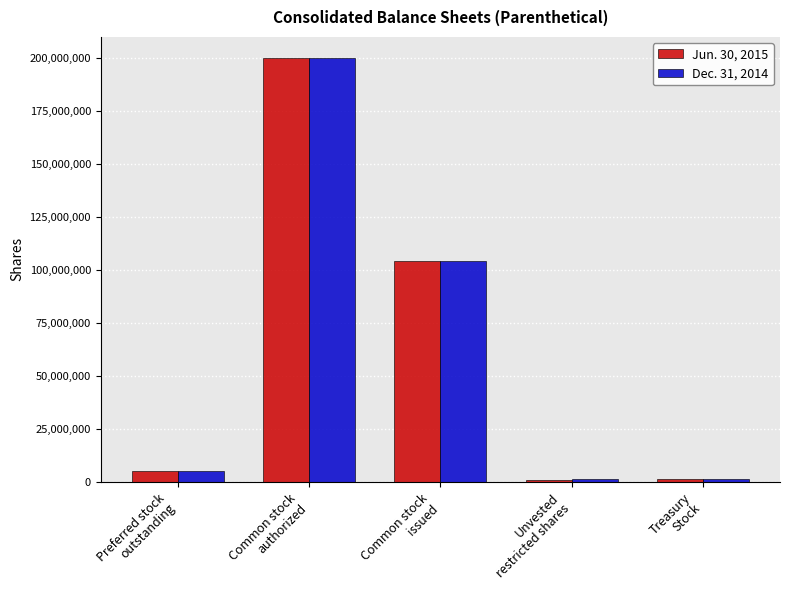

Rank the series by their average value, from highest to lowest.

Jun. 30, 2015, Dec. 31, 2014